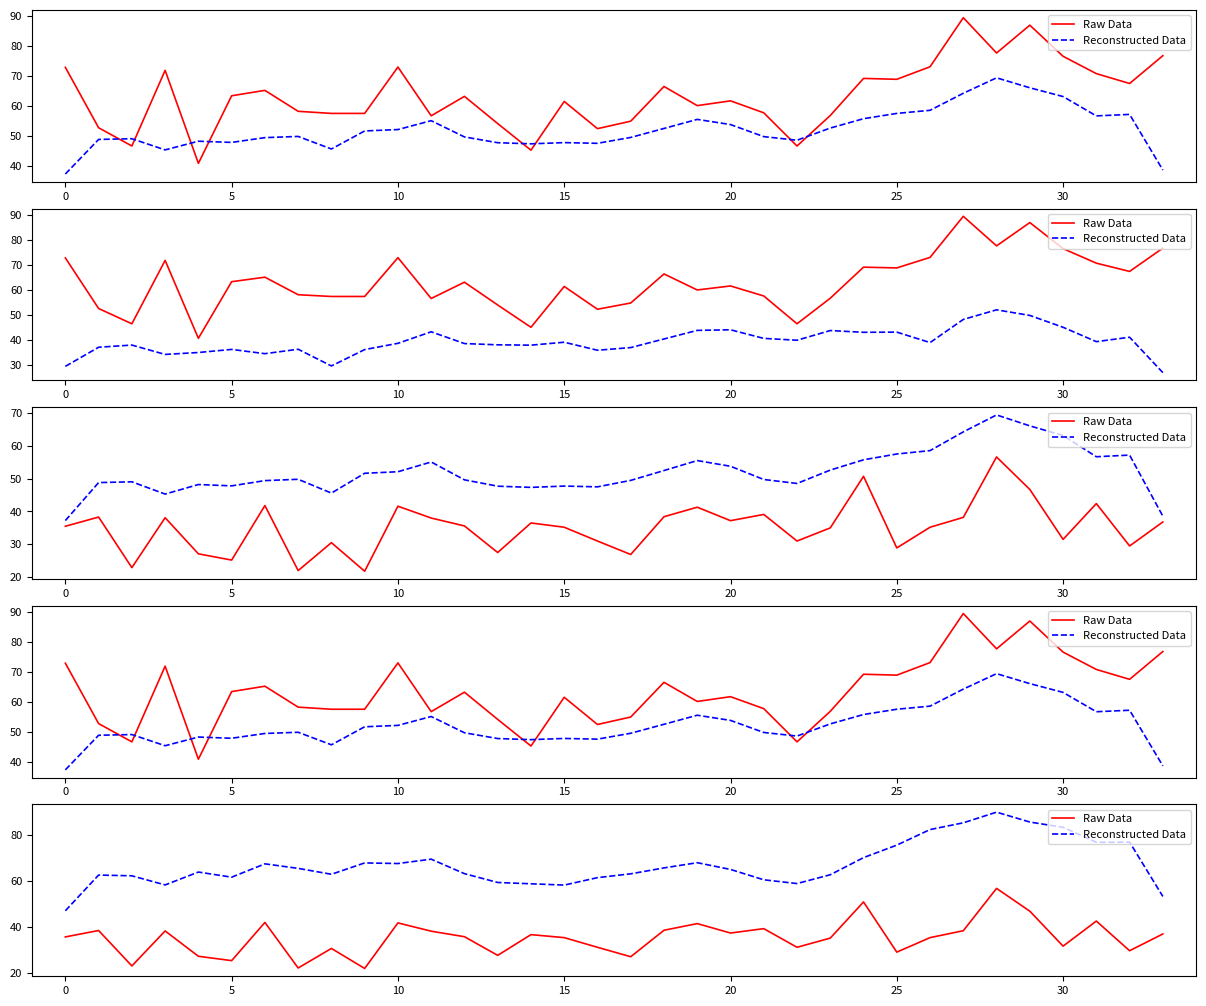

What is the label of the 13th point from the right?

21